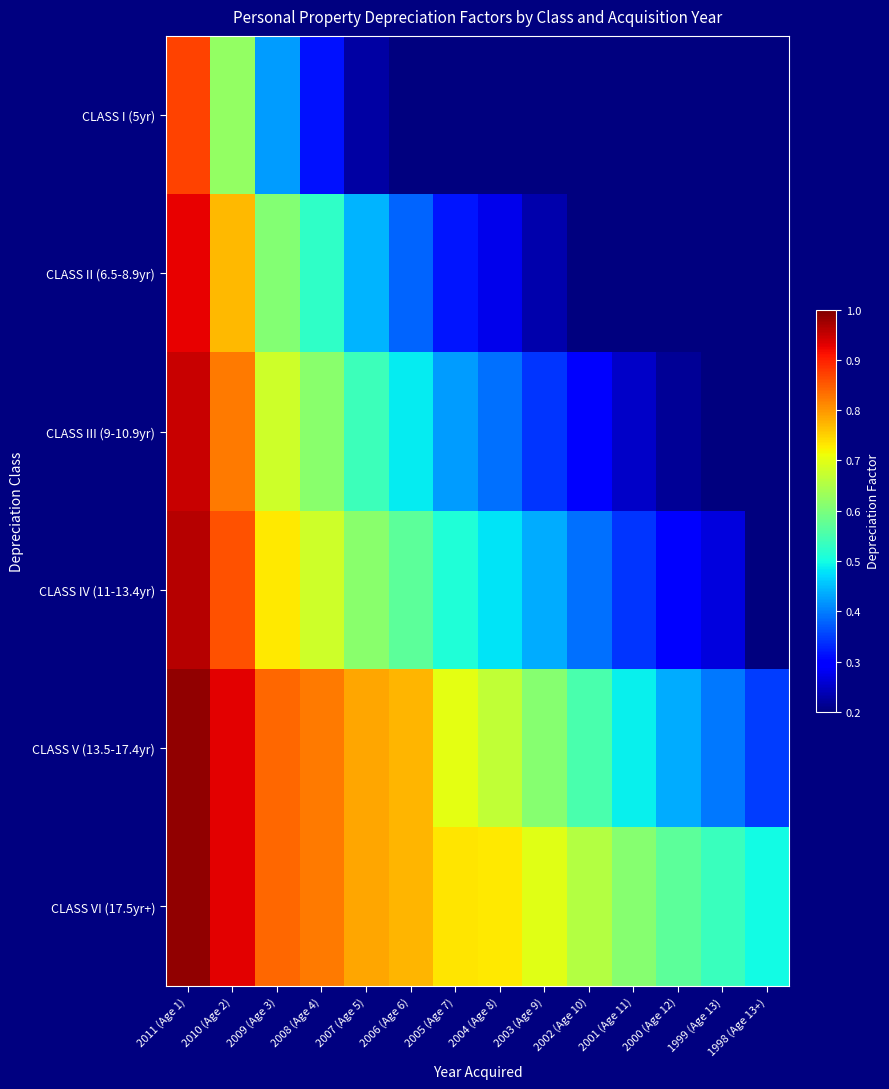

At how many categories does at least one series exceed 0?

14